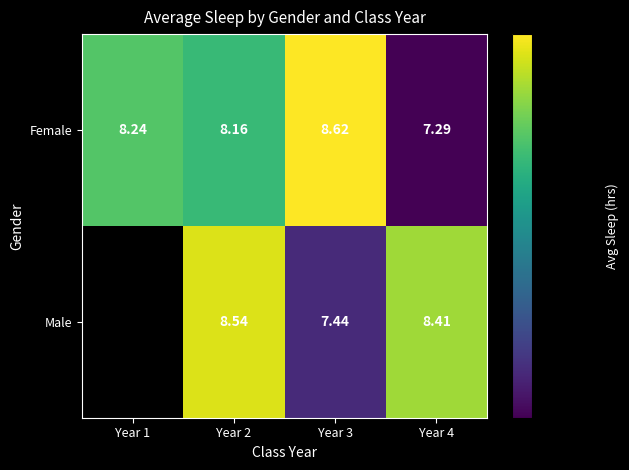

The Female series shows 14.9 at Year 3. True or false?

False